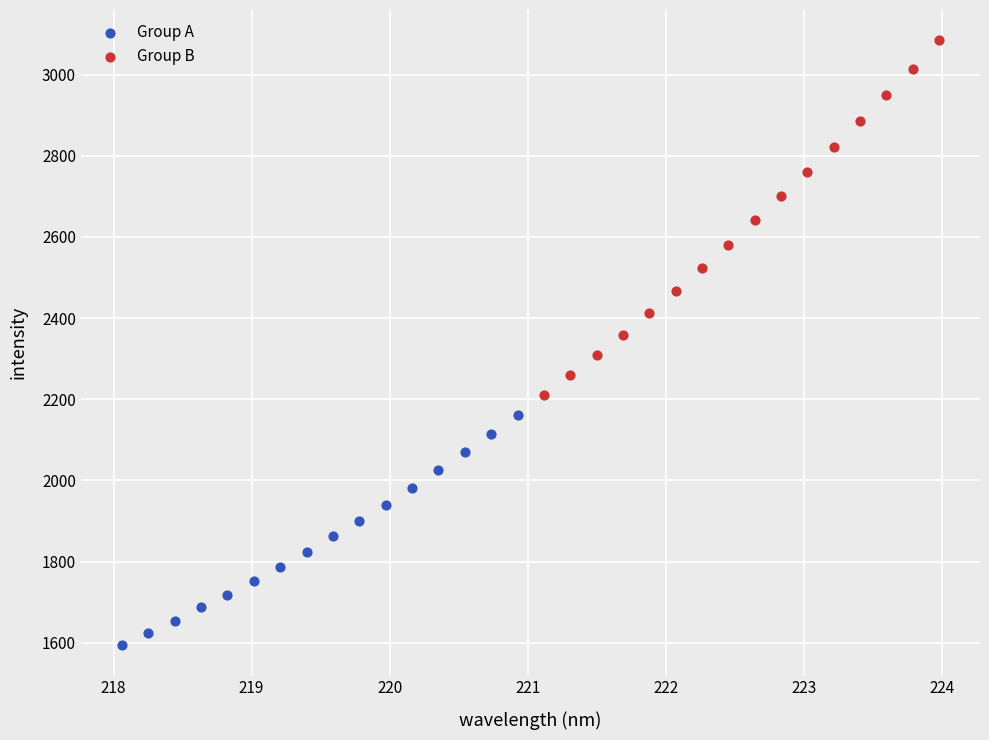

Which series has the widest spread of Y values?

Group B